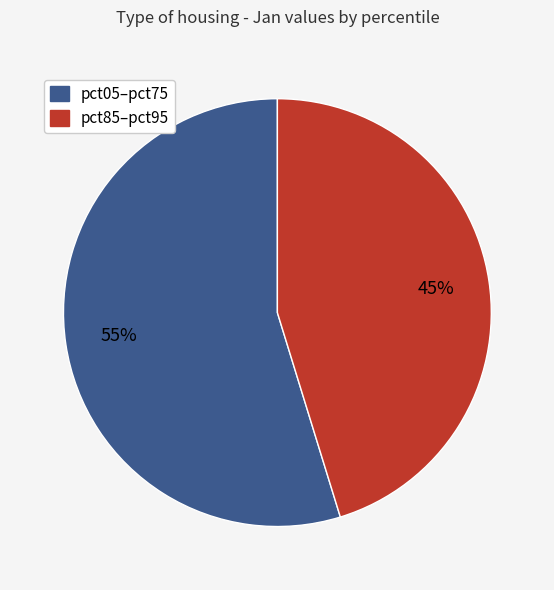

Count the number of slices in the pie.

2